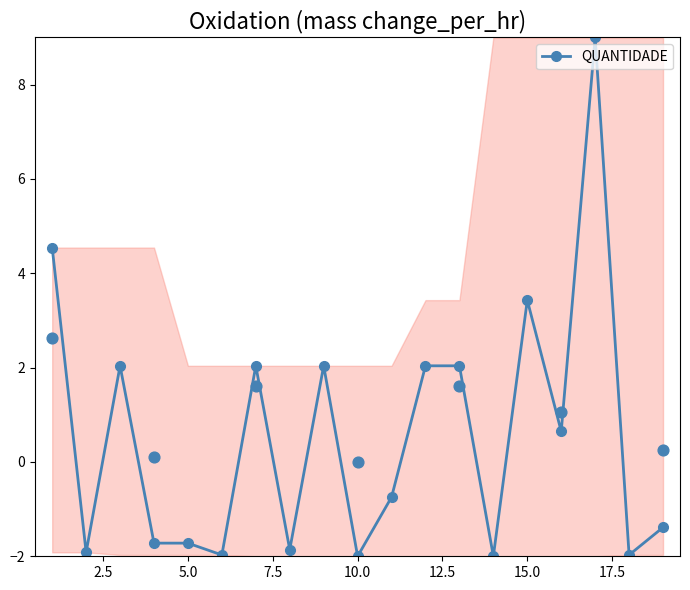

The value of QUANTIDADE at 15.0 is 2.4. True or false?

False